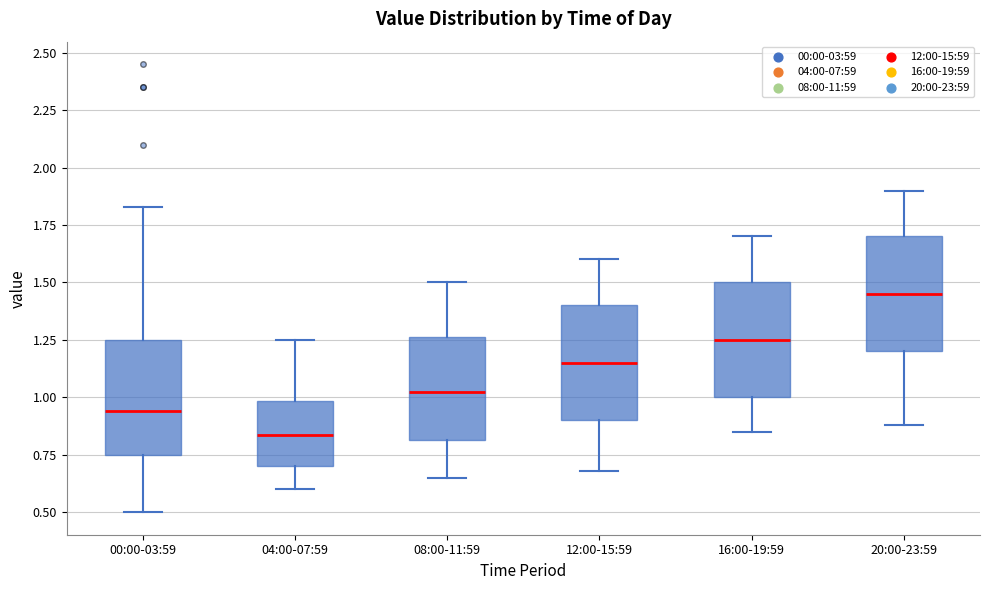

Reading left to right, read every box against the y-axis: the position of its median line, the range the box covers, and the ends of its whiskers. The values are not printed on the chart, so give them approximately, as read against the axis.

00:00-03:59: median 0.95, box 0.75 to 1.25, whiskers 0.50 to 1.85
04:00-07:59: median 0.85, box 0.70 to 1.00, whiskers 0.60 to 1.25
08:00-11:59: median 1.05, box 0.80 to 1.25, whiskers 0.65 to 1.50
12:00-15:59: median 1.15, box 0.90 to 1.40, whiskers 0.70 to 1.60
16:00-19:59: median 1.25, box 1.00 to 1.50, whiskers 0.85 to 1.70
20:00-23:59: median 1.45, box 1.20 to 1.70, whiskers 0.90 to 1.90